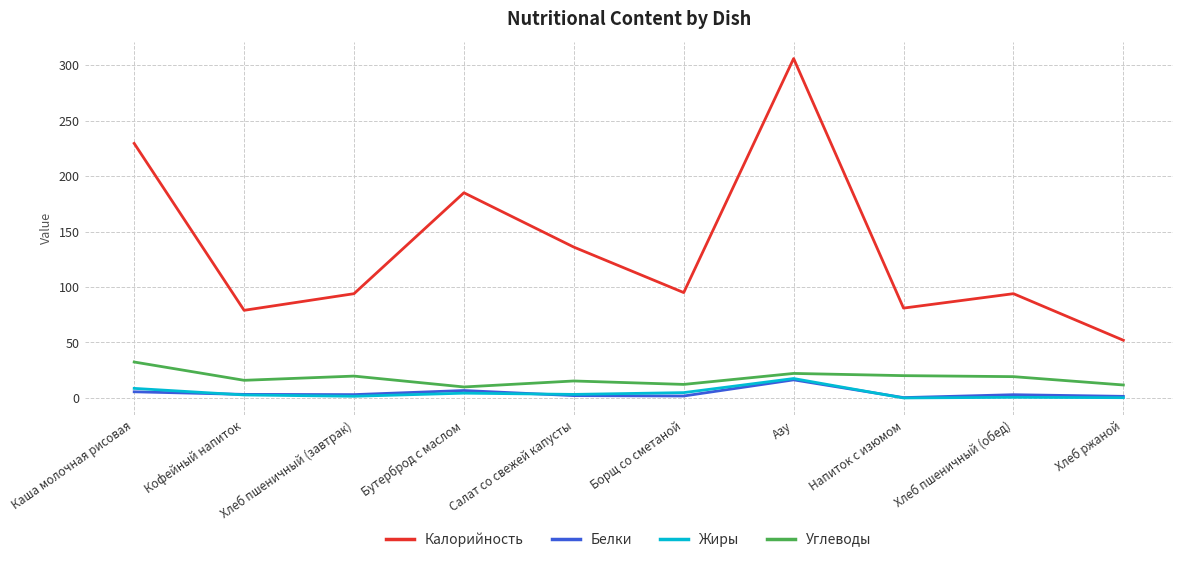

Where do Белки and Жиры first cross each other?

Каша молочная рисовая and Кофейный напиток